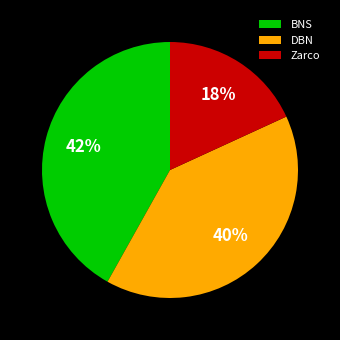

True or false: Zarco accounts for 18% of the total.

True